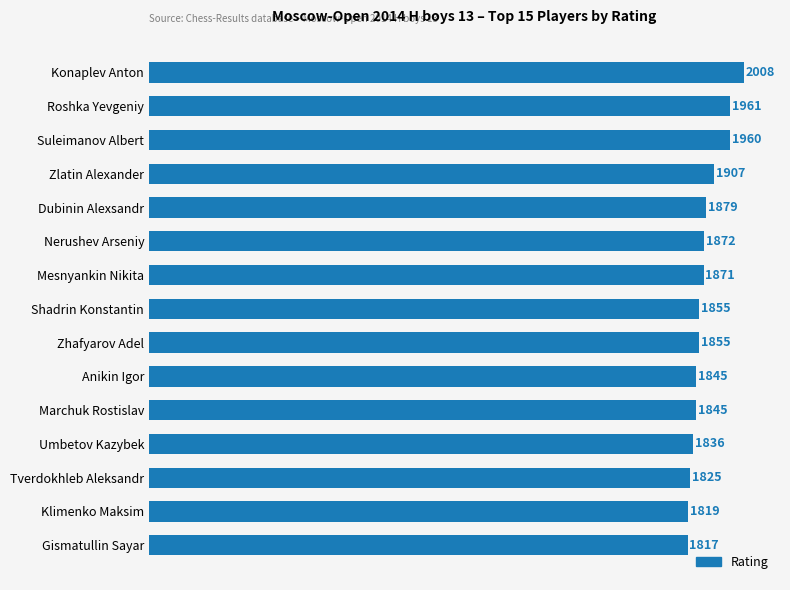

True or false: the data shows 836 at Konaplev Anton.

False